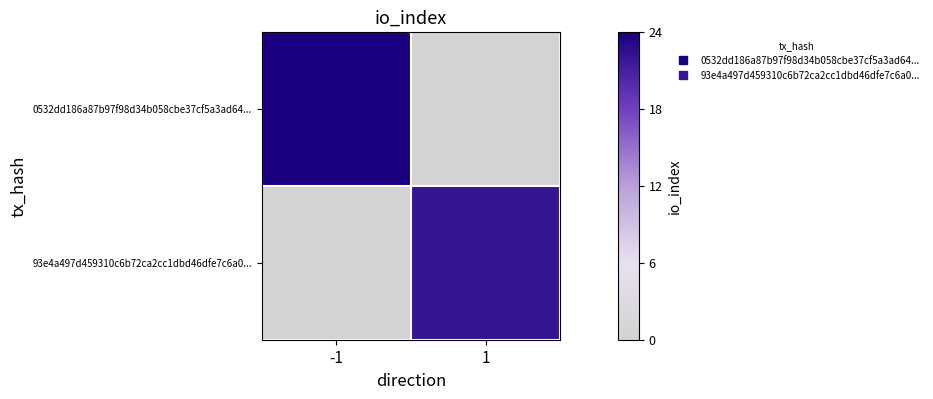

Reading left to right, transcribe all the data shown in this chart.

0532dd186a87b97f98d34b058cbe37cf5a3ad64...: -1=24	1=0
93e4a497d459310c6b72ca2cc1dbd46dfe7c6a0...: -1=0	1=22